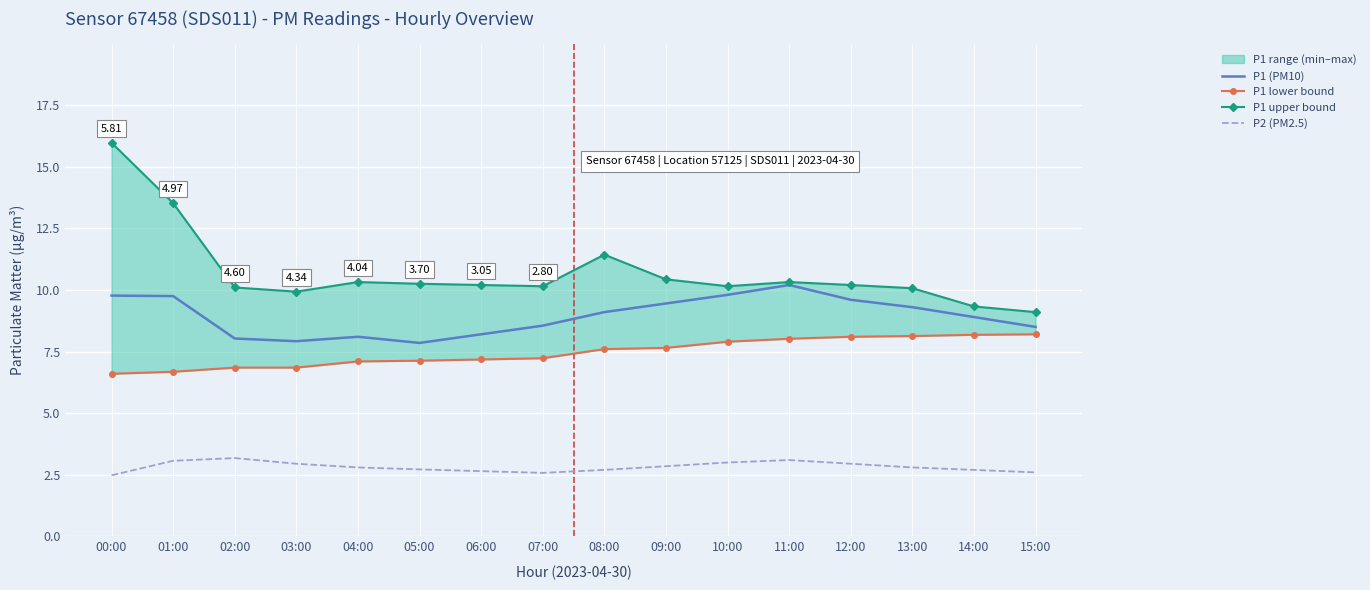

True or false: P1 lower bound and P1 upper bound cross at least once.

False